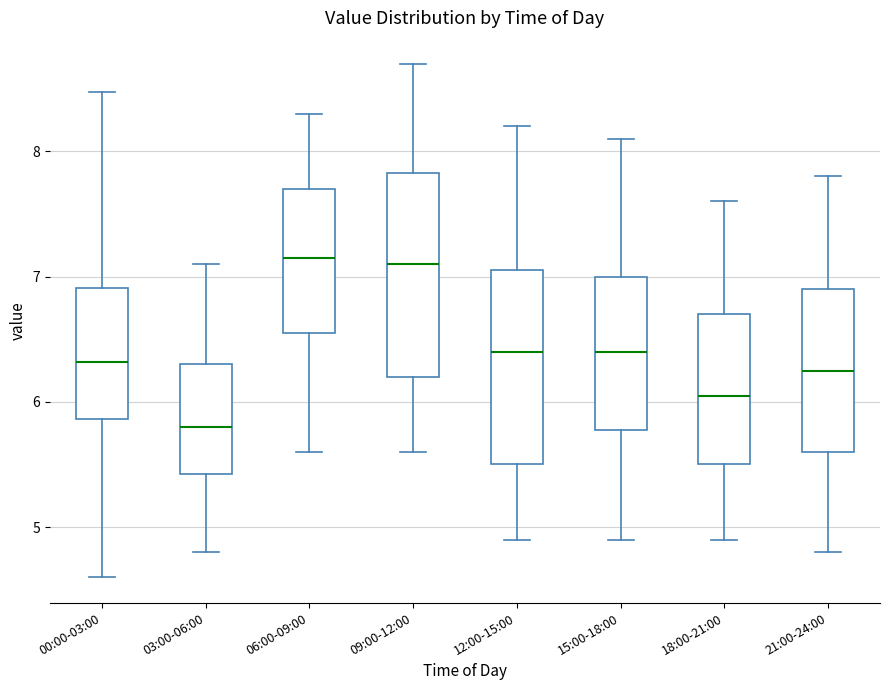

Reading left to right, transcribe this box plot: for each box, give where its median line is, the range the box spans, and where its two whiskers end, as read against the y-axis. The values are not printed on the chart, so give them approximately, as read against the axis.

00:00-03:00: median 6.3, box 5.9 to 6.9, whiskers 4.6 to 8.5
03:00-06:00: median 5.8, box 5.4 to 6.3, whiskers 4.8 to 7.1
06:00-09:00: median 7.2, box 6.6 to 7.7, whiskers 5.6 to 8.3
09:00-12:00: median 7.1, box 6.2 to 7.8, whiskers 5.6 to 8.7
12:00-15:00: median 6.4, box 5.5 to 7.1, whiskers 4.9 to 8.2
15:00-18:00: median 6.4, box 5.8 to 7.0, whiskers 4.9 to 8.1
18:00-21:00: median 6.1, box 5.5 to 6.7, whiskers 4.9 to 7.6
21:00-24:00: median 6.3, box 5.6 to 6.9, whiskers 4.8 to 7.8